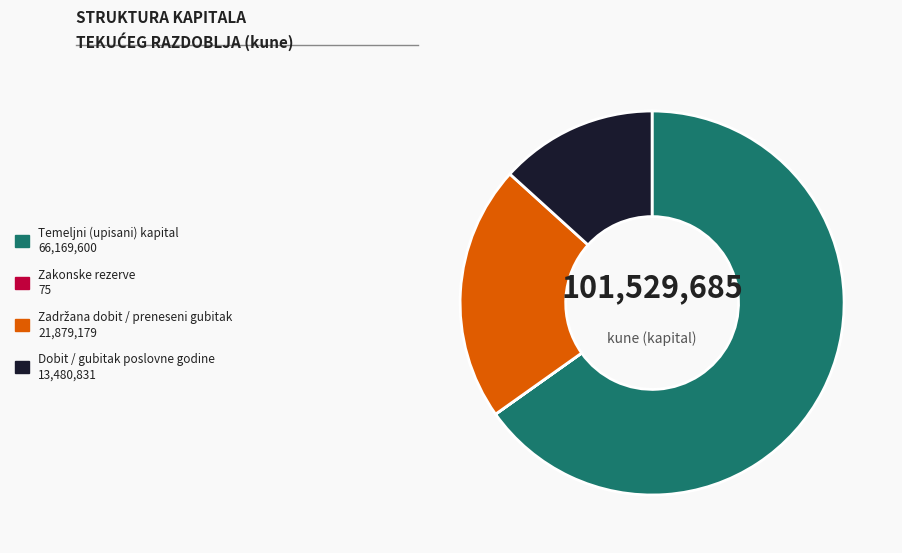

Is it true that Temeljni (upisani) kapital is 65% of the pie?

True